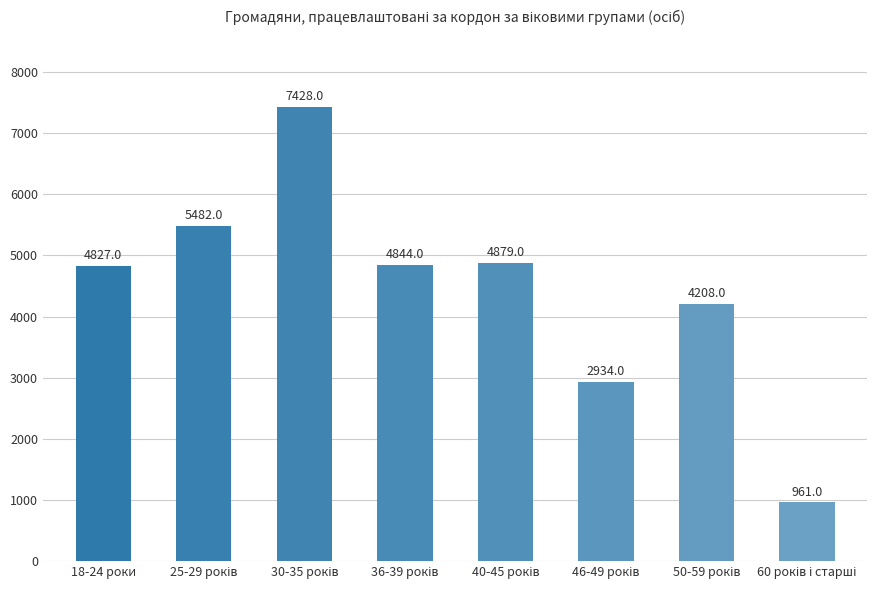

What position from the right is 18-24 роки?

8